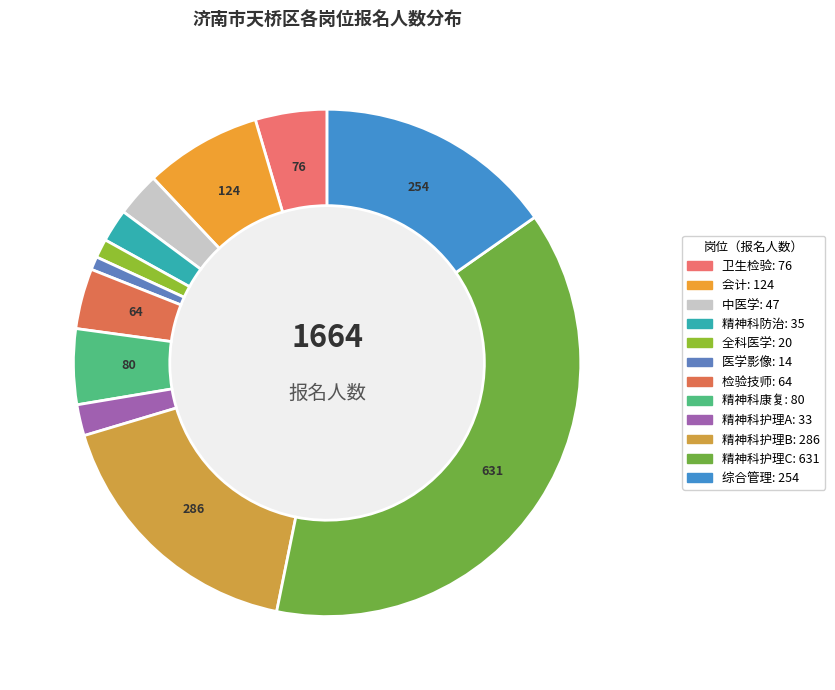

Is 精神科防治 the majority of the pie?

No